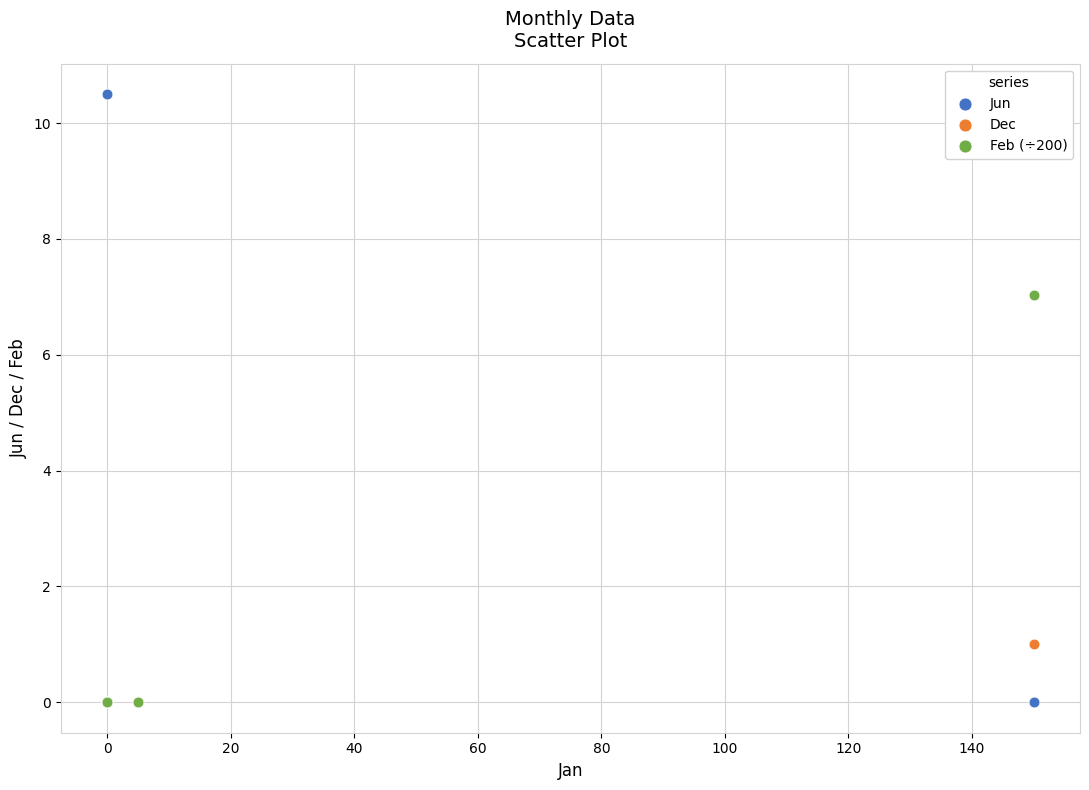

Across all series, what Y value is closest to 5?

7.0